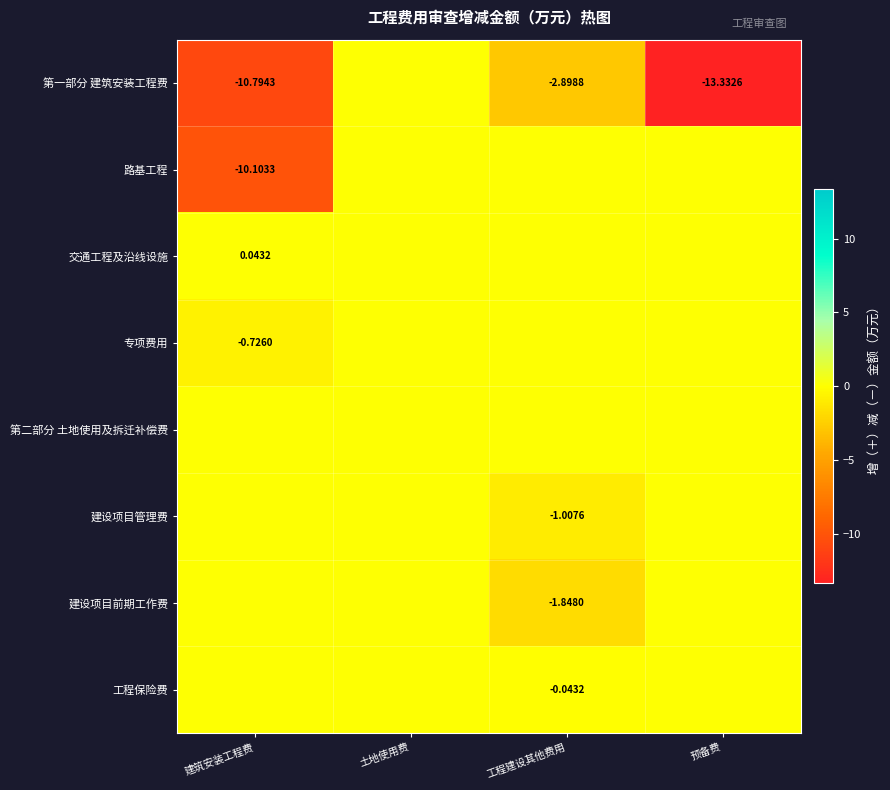

List the series in order of their peak value, lowest first.

第一部分 建筑安装工程费, 路基工程, 专项费用, 第二部分 土地使用及拆迁补偿费, 建设项目管理费, 建设项目前期工作费, 工程保险费, 交通工程及沿线设施